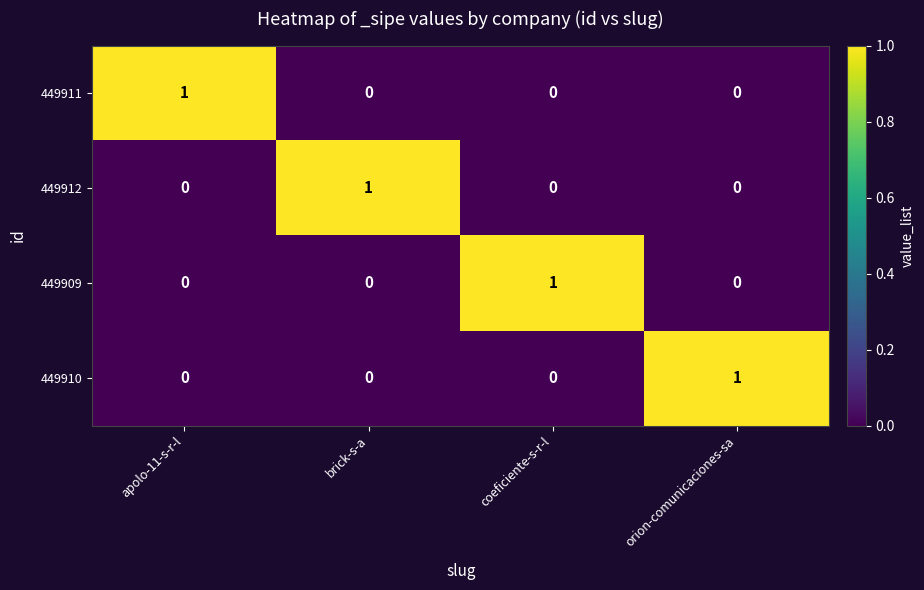

Reading left to right, transcribe all the data shown in this chart.

449911: apolo-11-s-r-l=1	brick-s-a=0	coeficiente-s-r-l=0	orion-comunicaciones-sa=0
449912: apolo-11-s-r-l=0	brick-s-a=1	coeficiente-s-r-l=0	orion-comunicaciones-sa=0
449909: apolo-11-s-r-l=0	brick-s-a=0	coeficiente-s-r-l=1	orion-comunicaciones-sa=0
449910: apolo-11-s-r-l=0	brick-s-a=0	coeficiente-s-r-l=0	orion-comunicaciones-sa=1